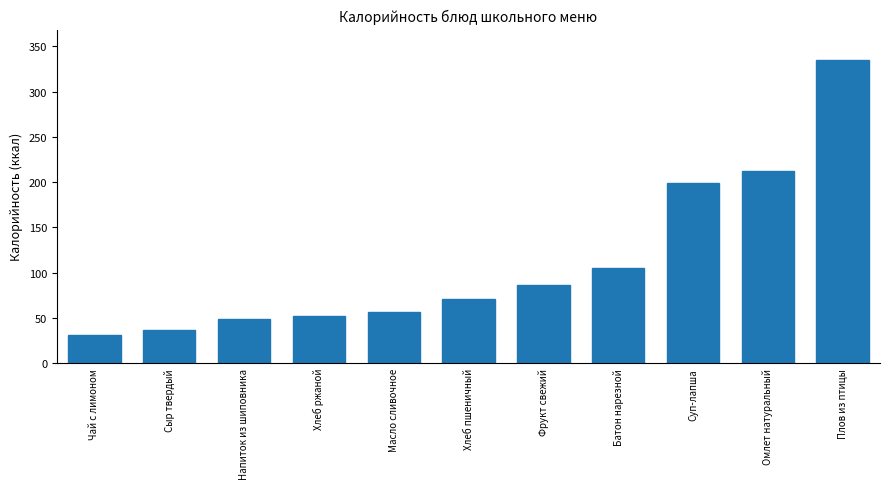

What is the average value?

112.0